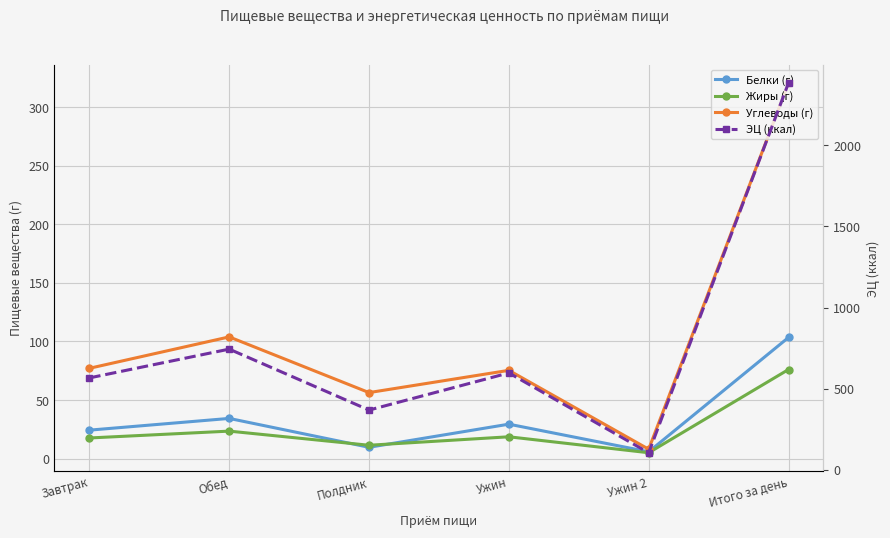

Which has a higher value, Завтрак or Итого за день?

Итого за день